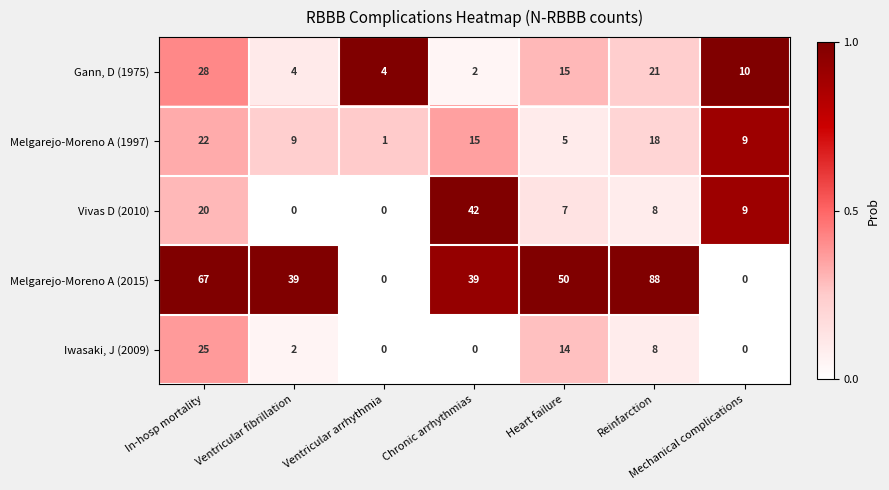

Rank the series by their maximum value, from lowest to highest.

Melgarejo-Moreno A (1997), Iwasaki, J (2009), Gann, D (1975), Vivas D (2010), Melgarejo-Moreno A (2015)